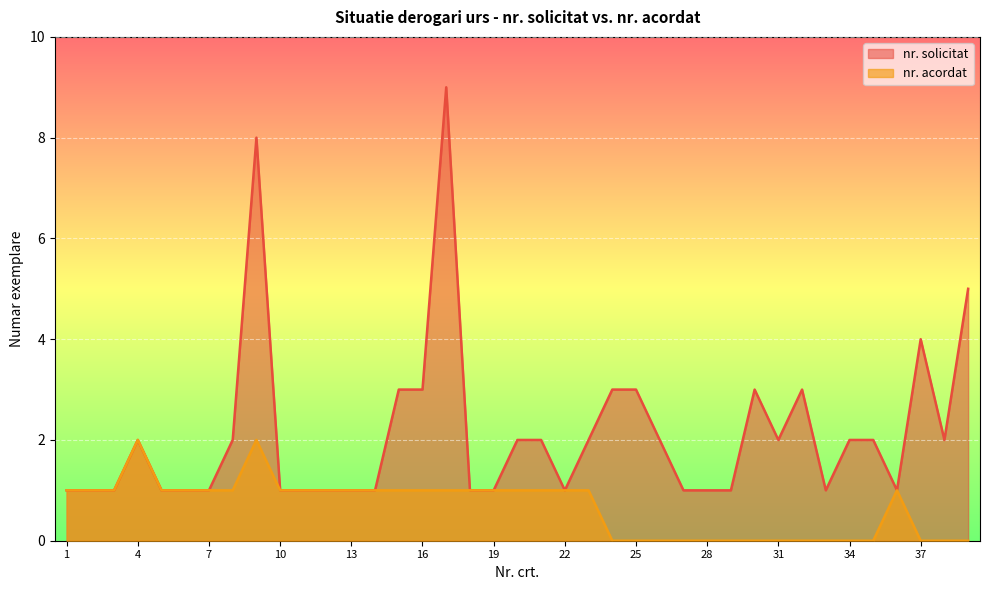

Which series has the largest range (max minus min)?

nr. solicitat